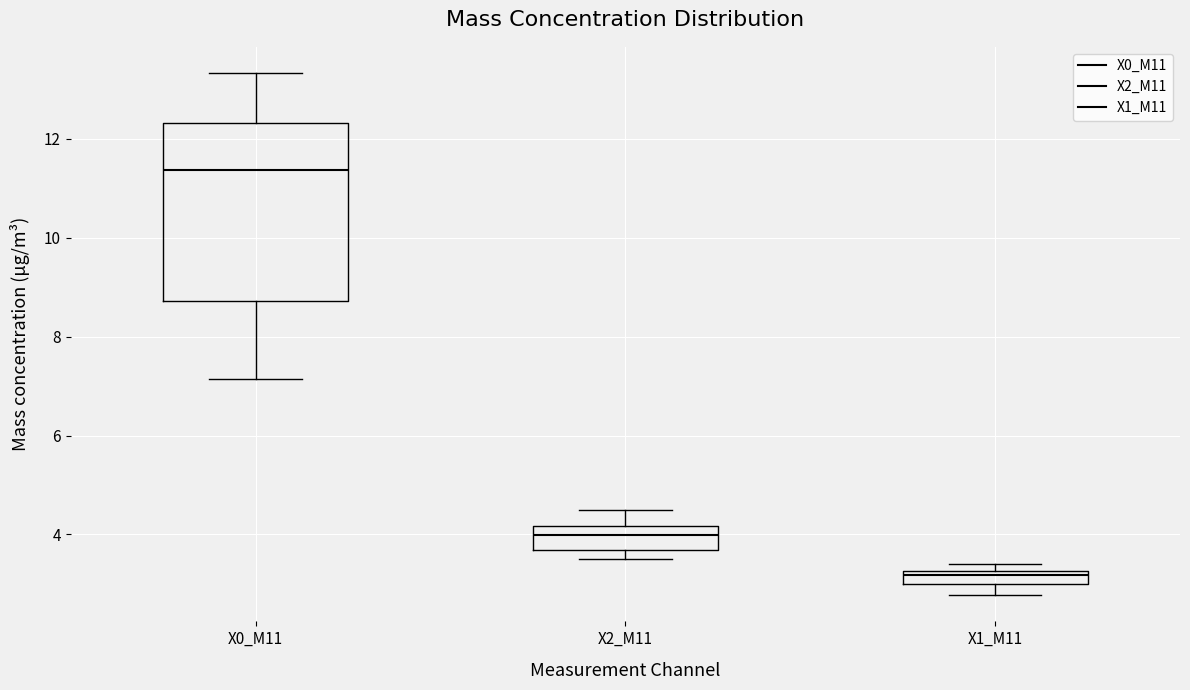

Where does the upper whisker of the box for X2_M11 end on the y-axis? The values are not printed on the chart, so give them approximately, as read against the axis.

4.4